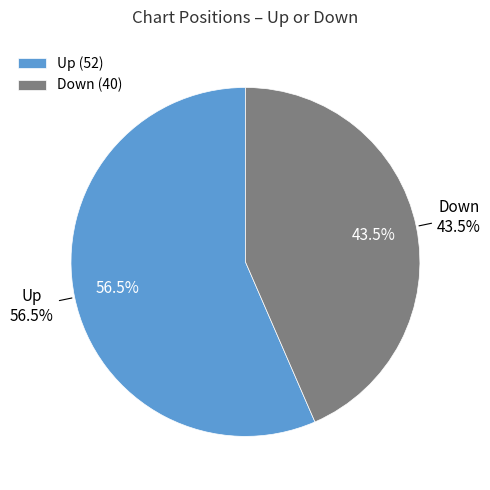

What is the change in value from up to down?

-12